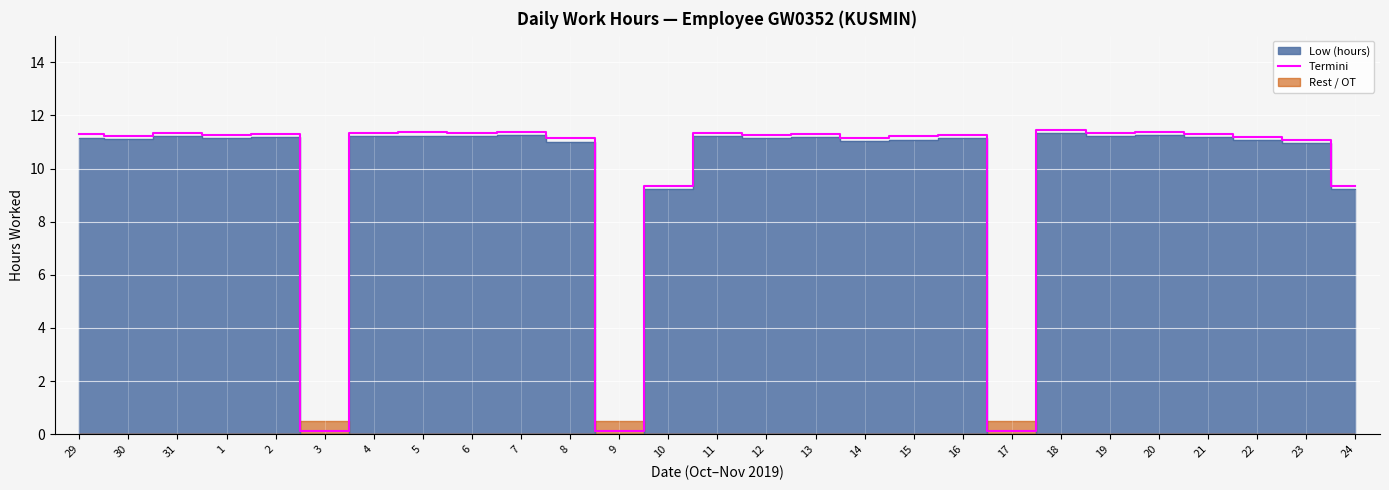

What is the difference between the maximum and minimum values?

11.3